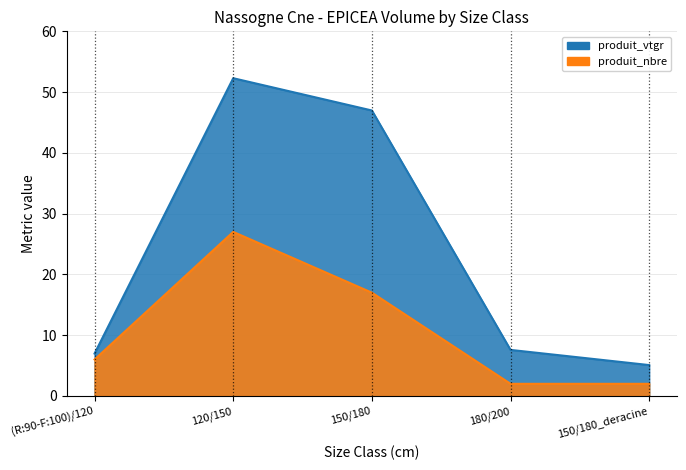

Which series has the largest range (max minus min)?

produit_vtgr